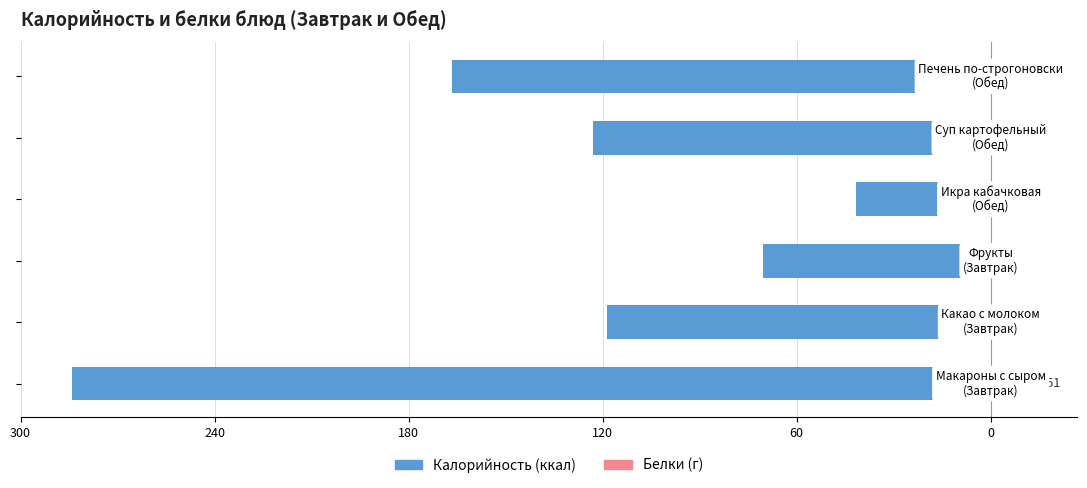

What is the value of the Белки (г) bar at the 6th from the left?

11.9